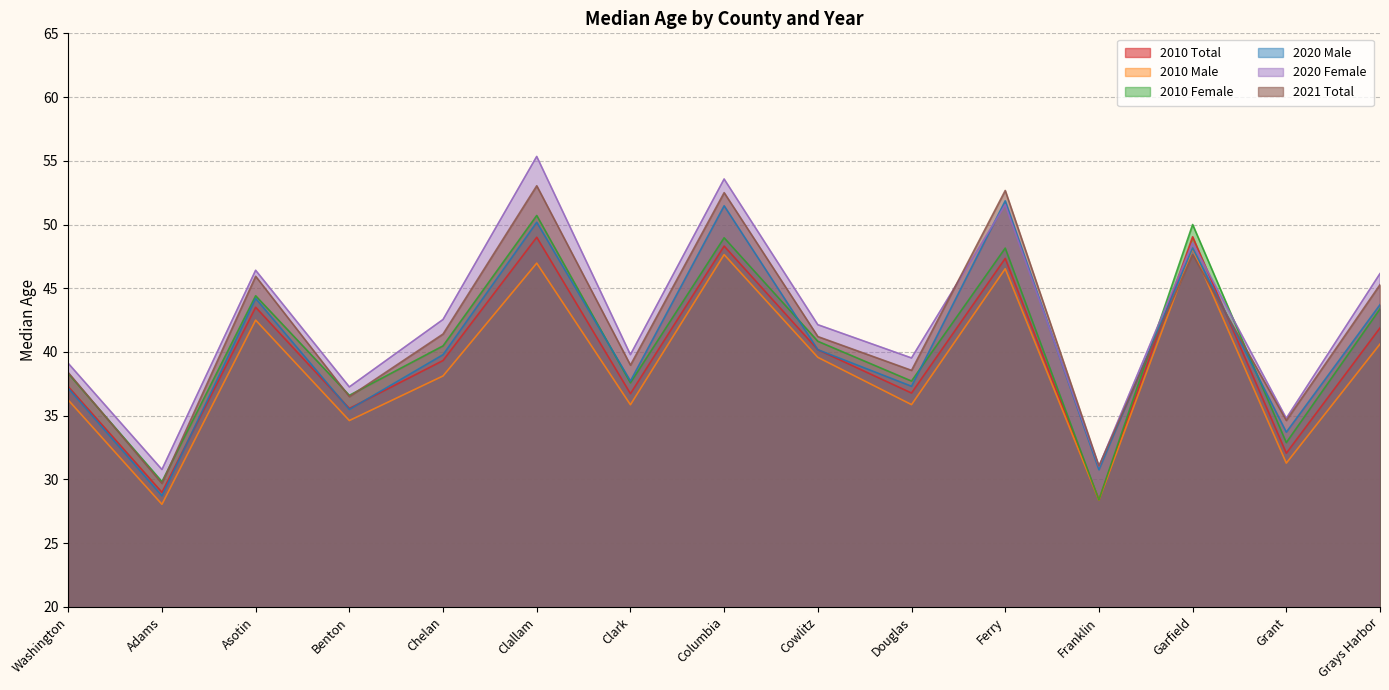

What are all the series names shown in the legend?

2010 Total, 2010 Male, 2010 Female, 2020 Male, 2020 Female, 2021 Total